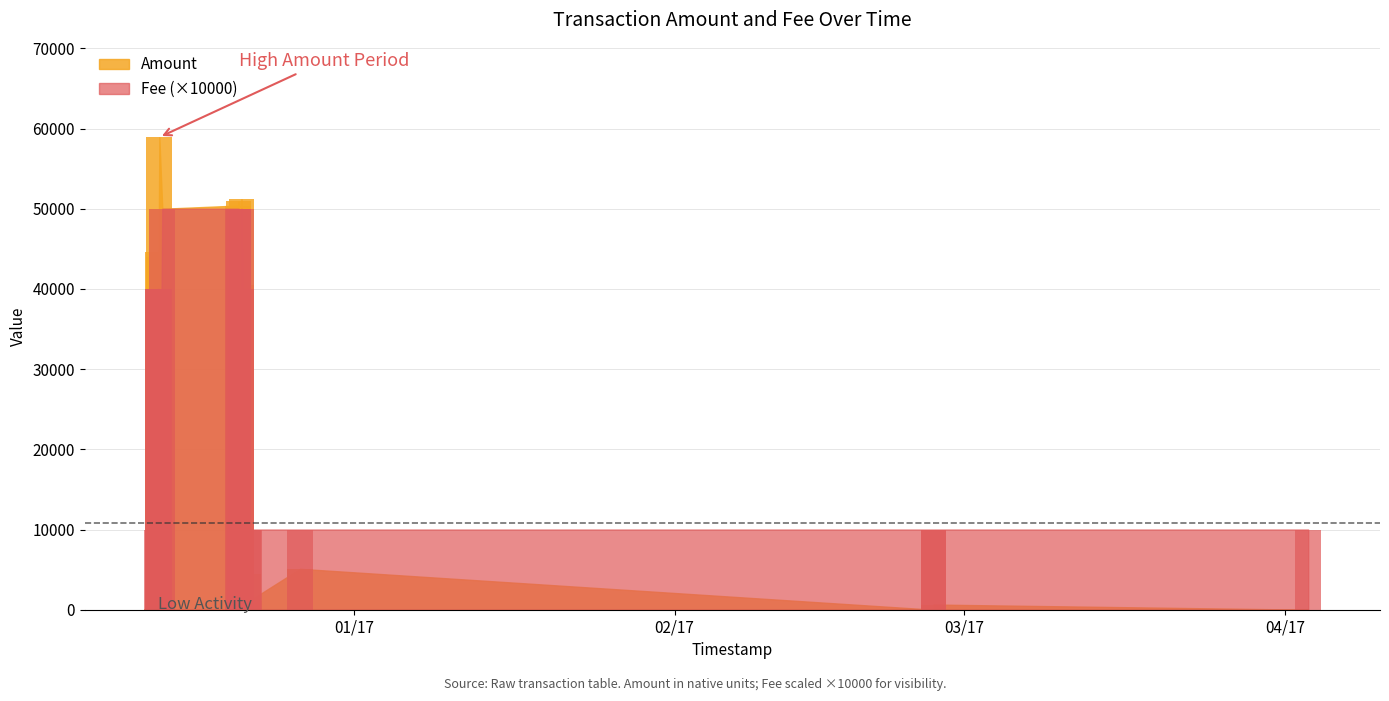

How many bars are there in each group?

2